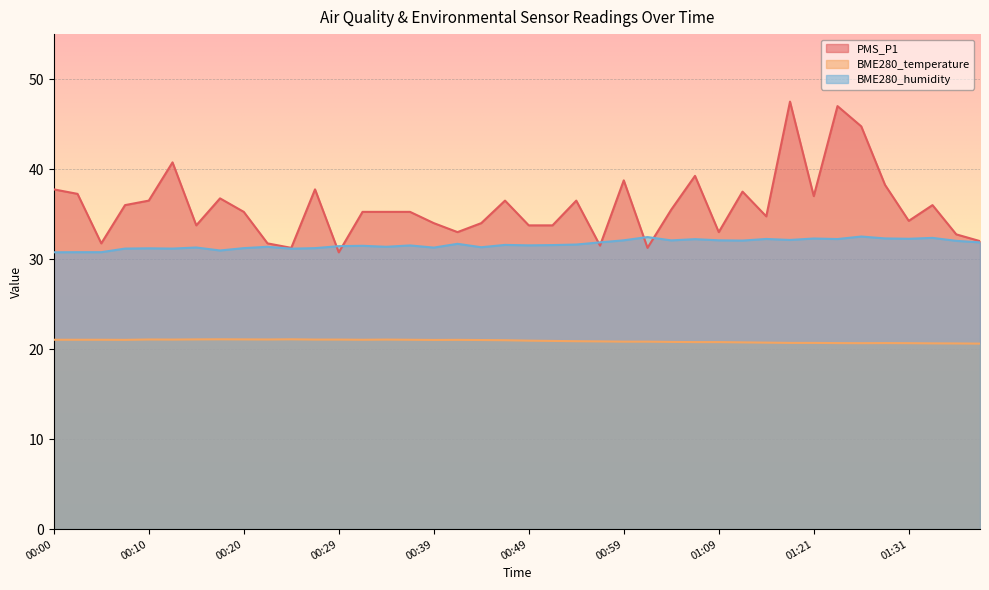

At which category does the chart reach its minimum across all series?

01:38